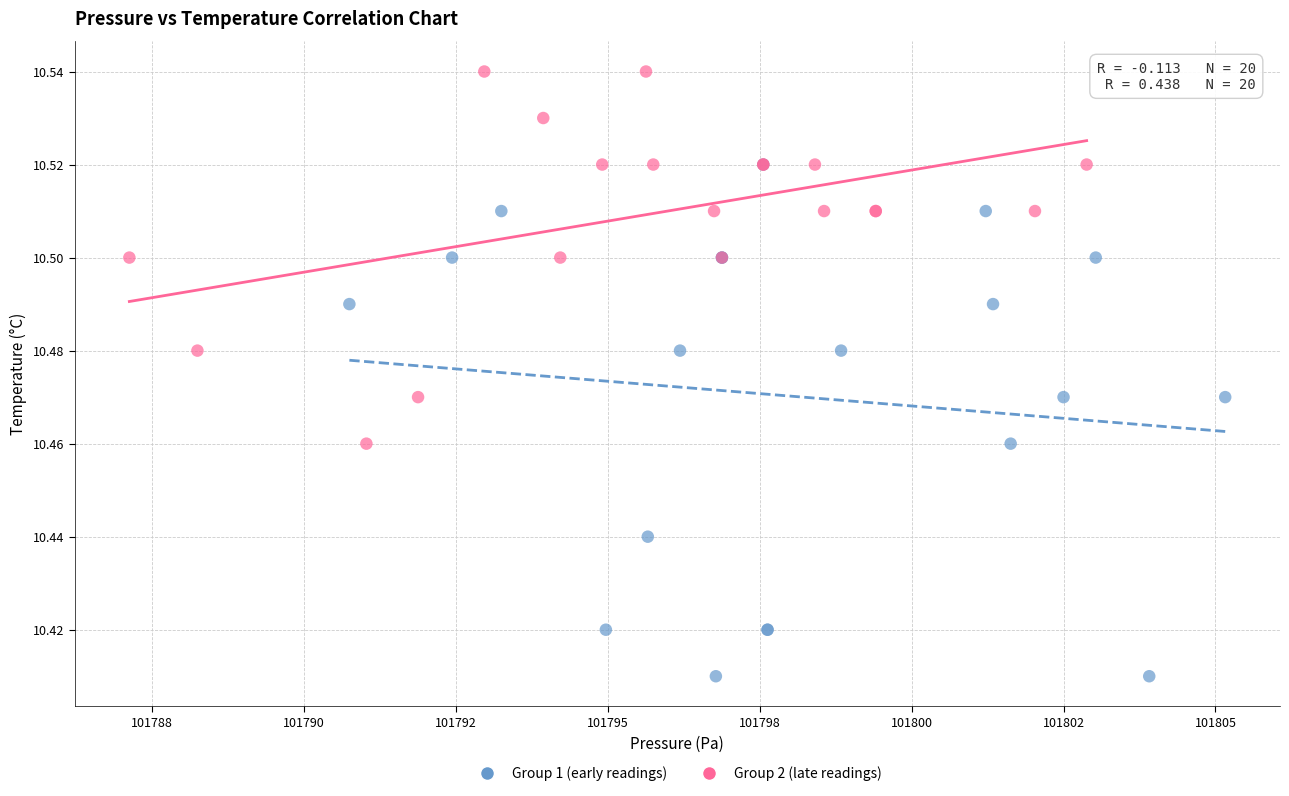

Which series contains the highest Y value?

Group 2 (late readings)